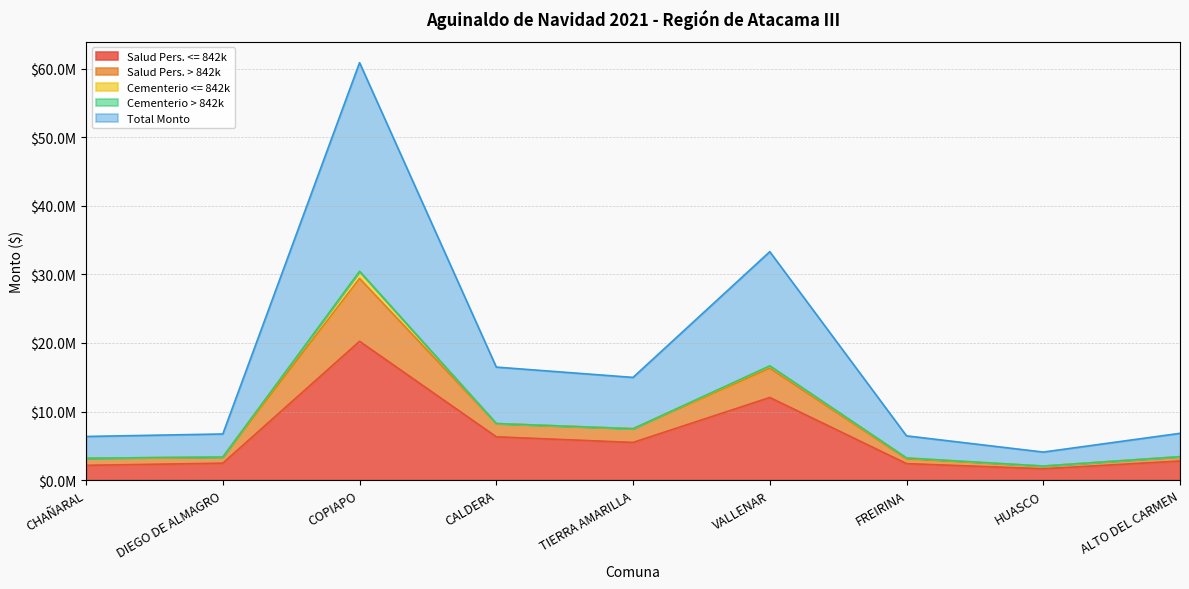

What position from the right is DIEGO DE ALMAGRO?

8